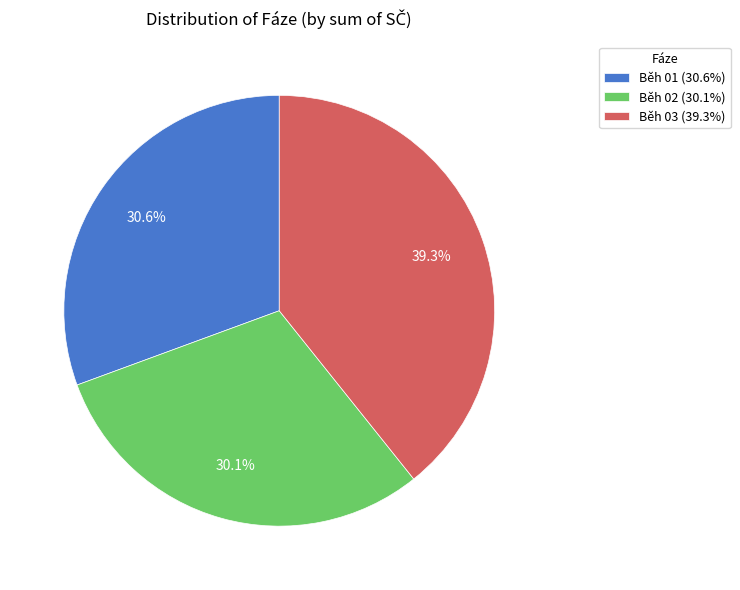

Is there any slice that represents more than half of the pie?

No